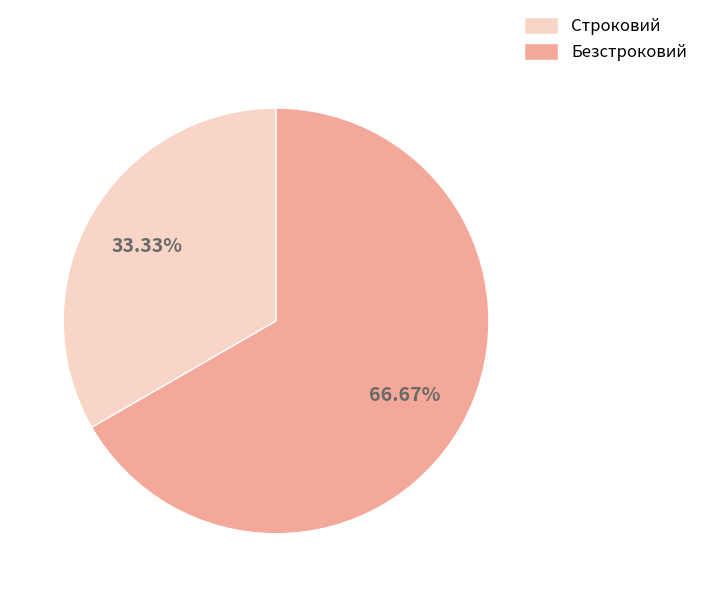

Rank the categories by value from highest to lowest.

Безстроковий, Строковий